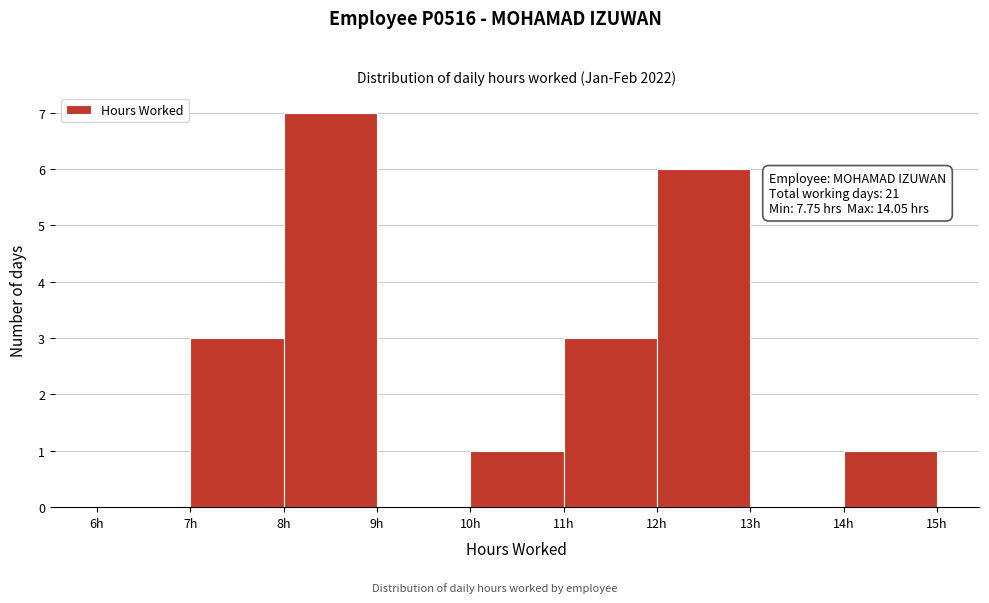

Over which range of the x-axis is the bar tallest?

8 to 9